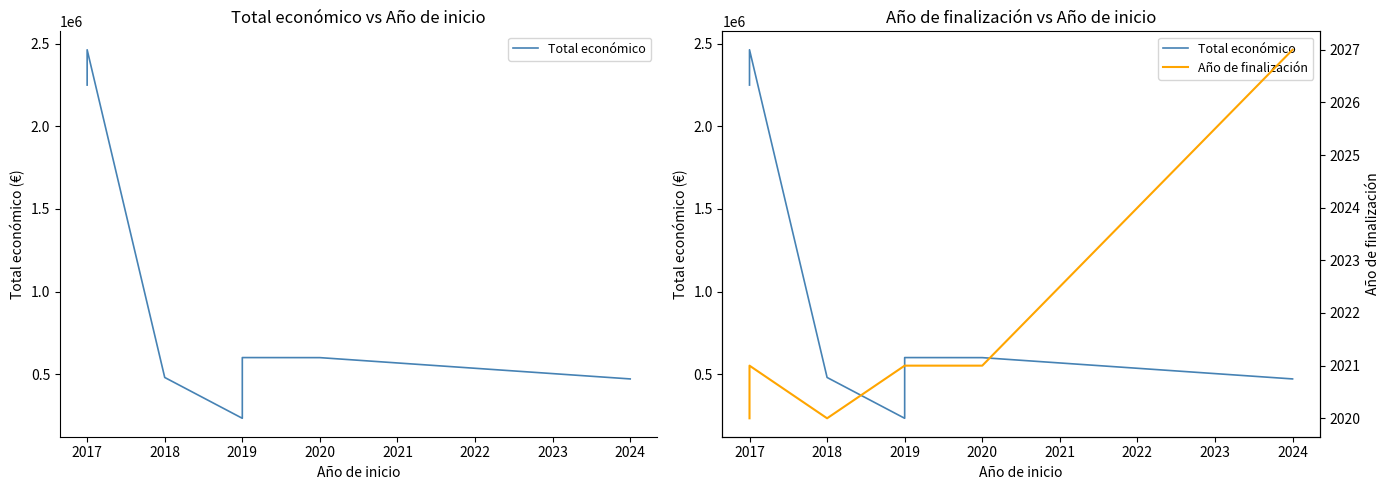

What is the value of the Total económico point at the 5th from the left?

592376